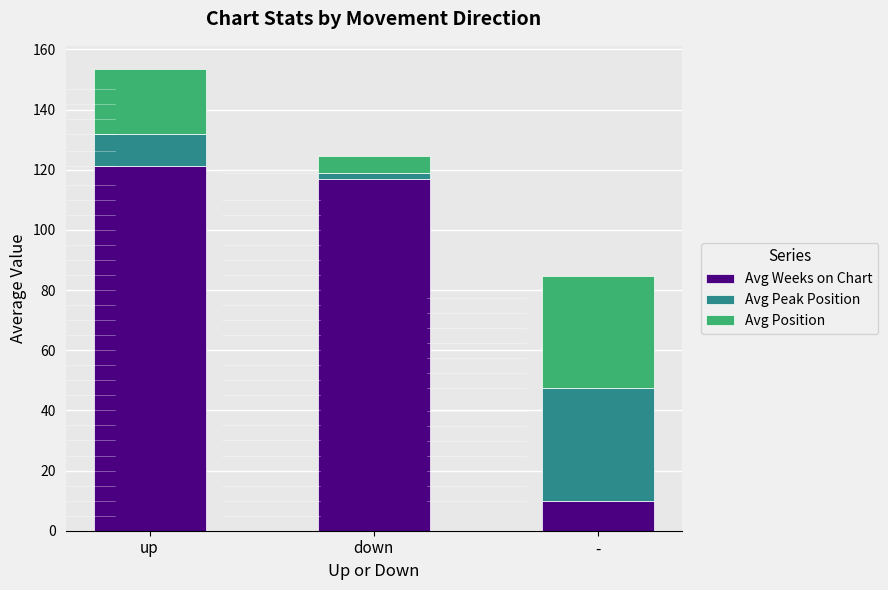

At which category is the sum across all series the highest?

up